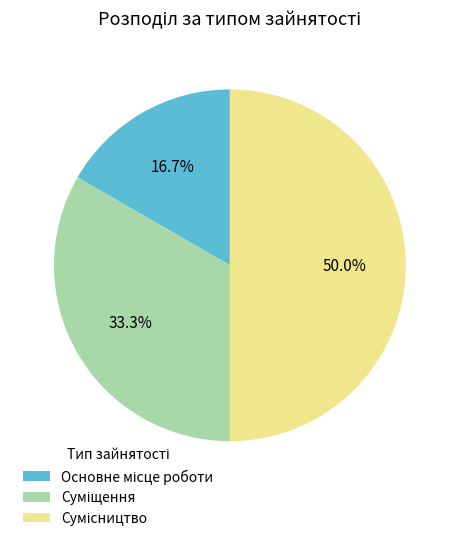

Is Сумісництво the majority of the pie?

No